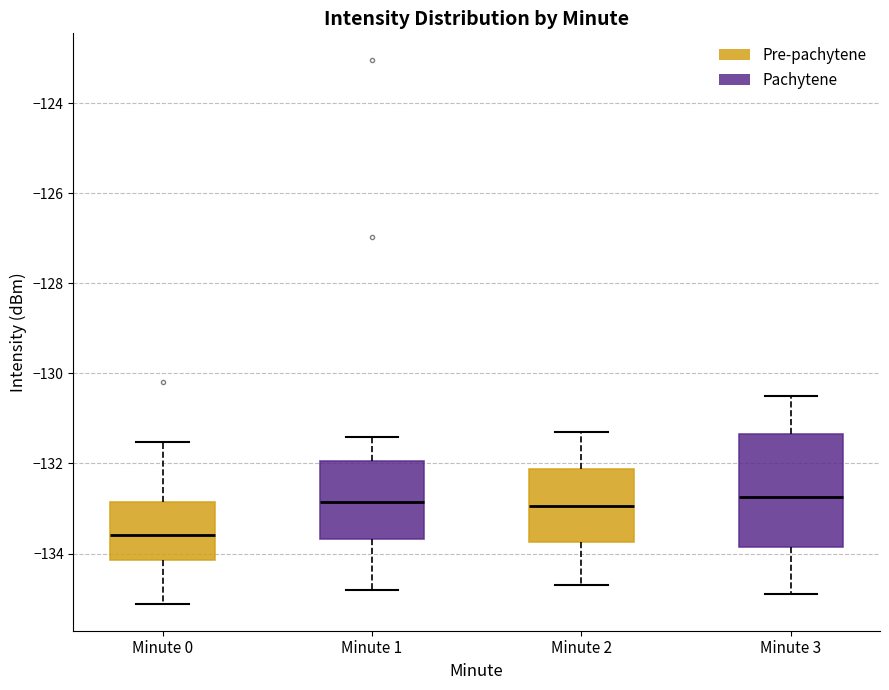

Where does the median line of the box for Minute 2 sit on the y-axis? The values are not printed on the chart, so give them approximately, as read against the axis.

-133.0